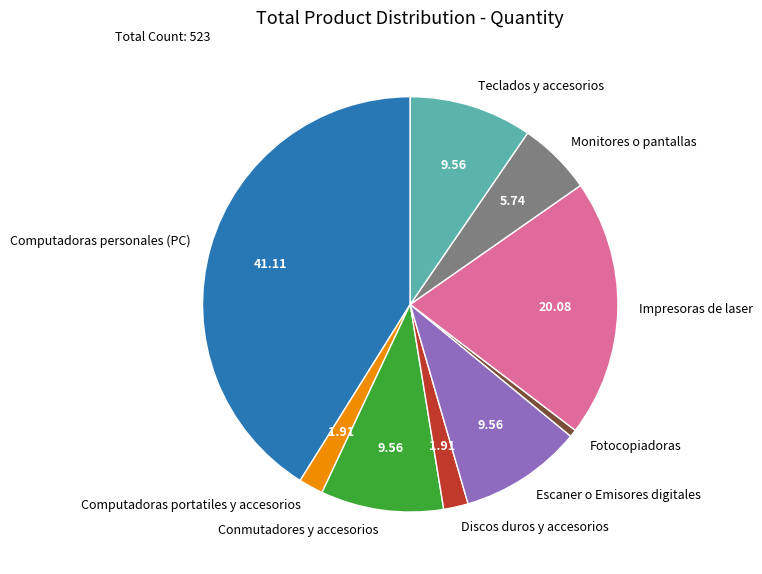

Is there a majority slice in this chart?

No